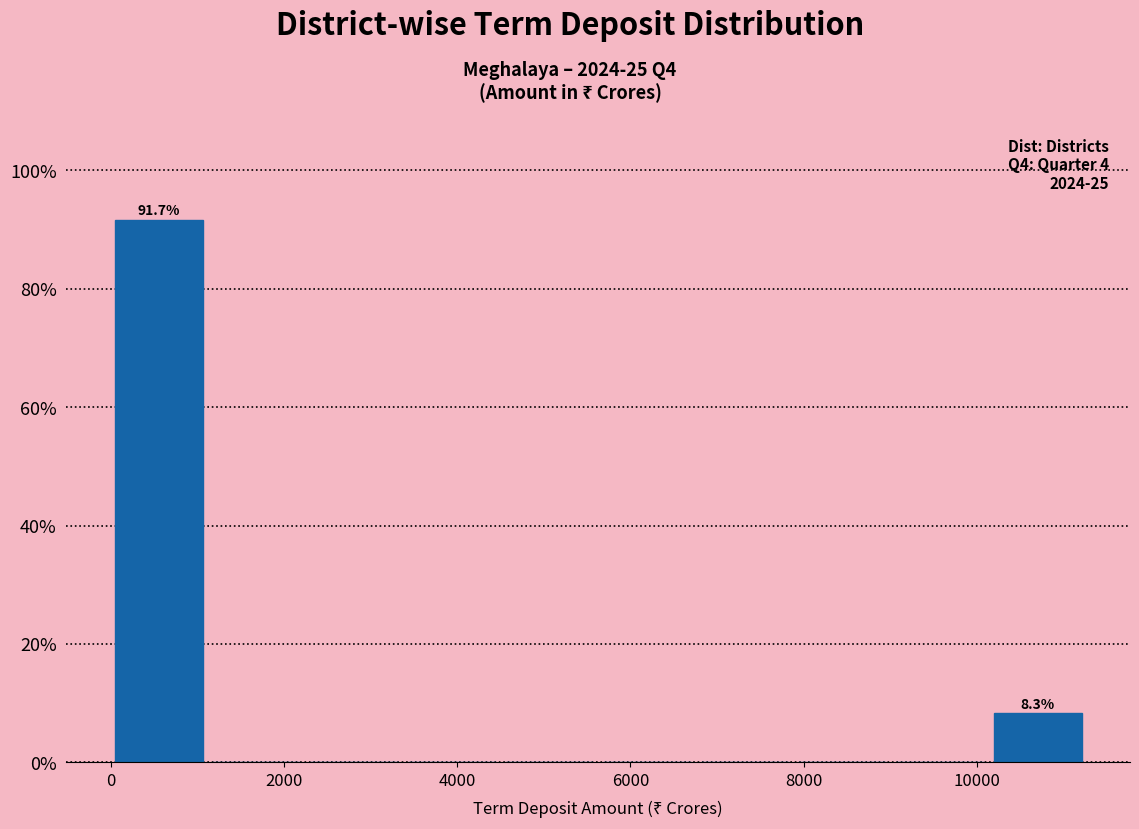

Which range on the x-axis has the tallest bar?

0 to 1200